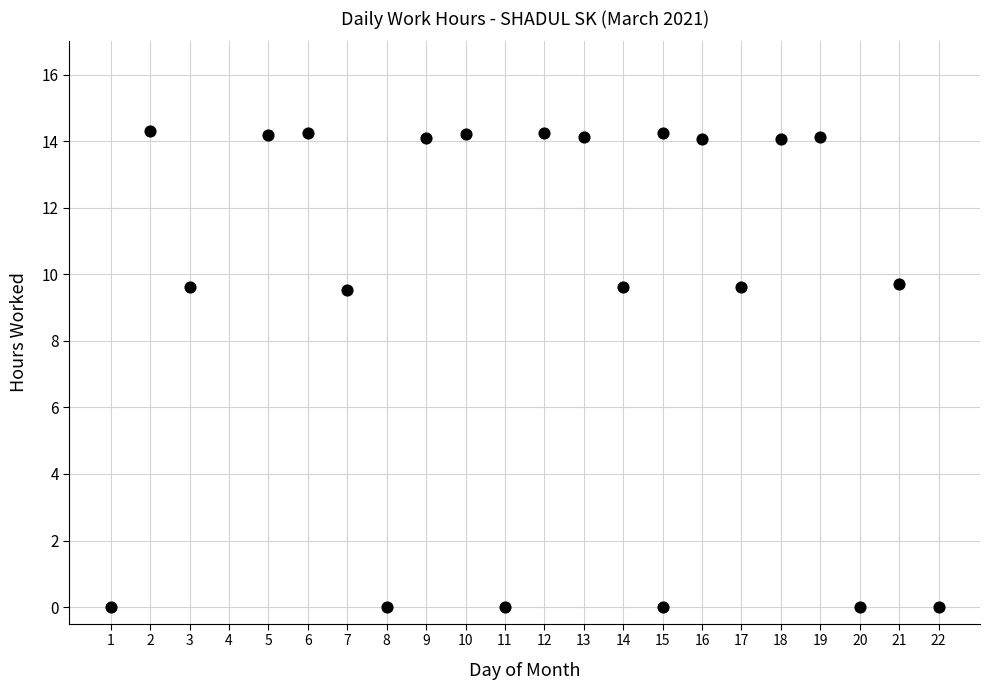

What is the range of X values (max minus min)?

21.0